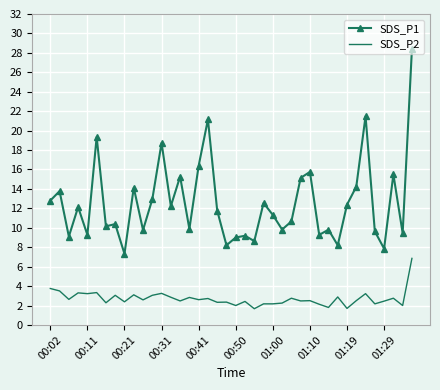

Rank the series by their maximum value, from lowest to highest.

SDS_P2, SDS_P1